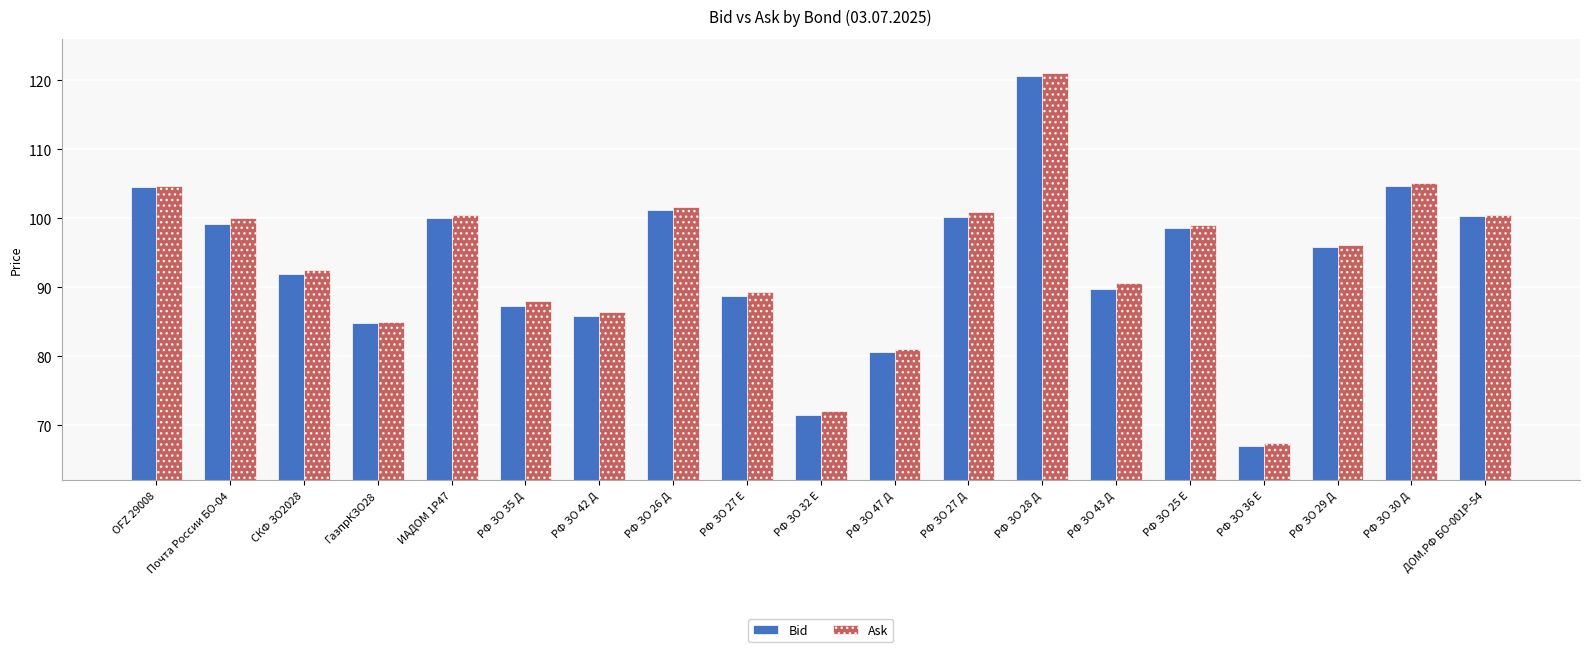

What is the highest value of the Bid series?

120.6